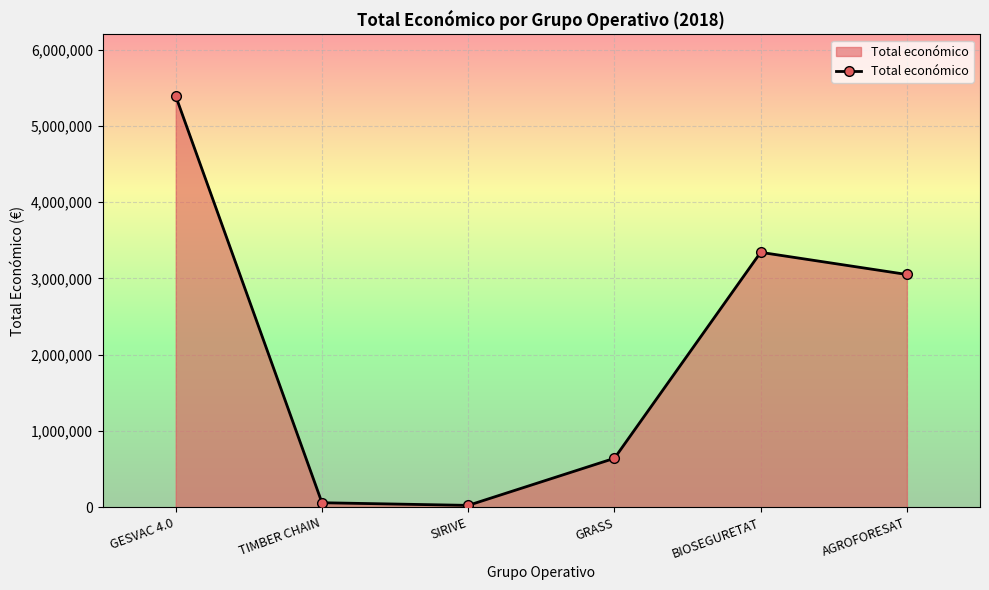

How many lines are shown in the chart?

1